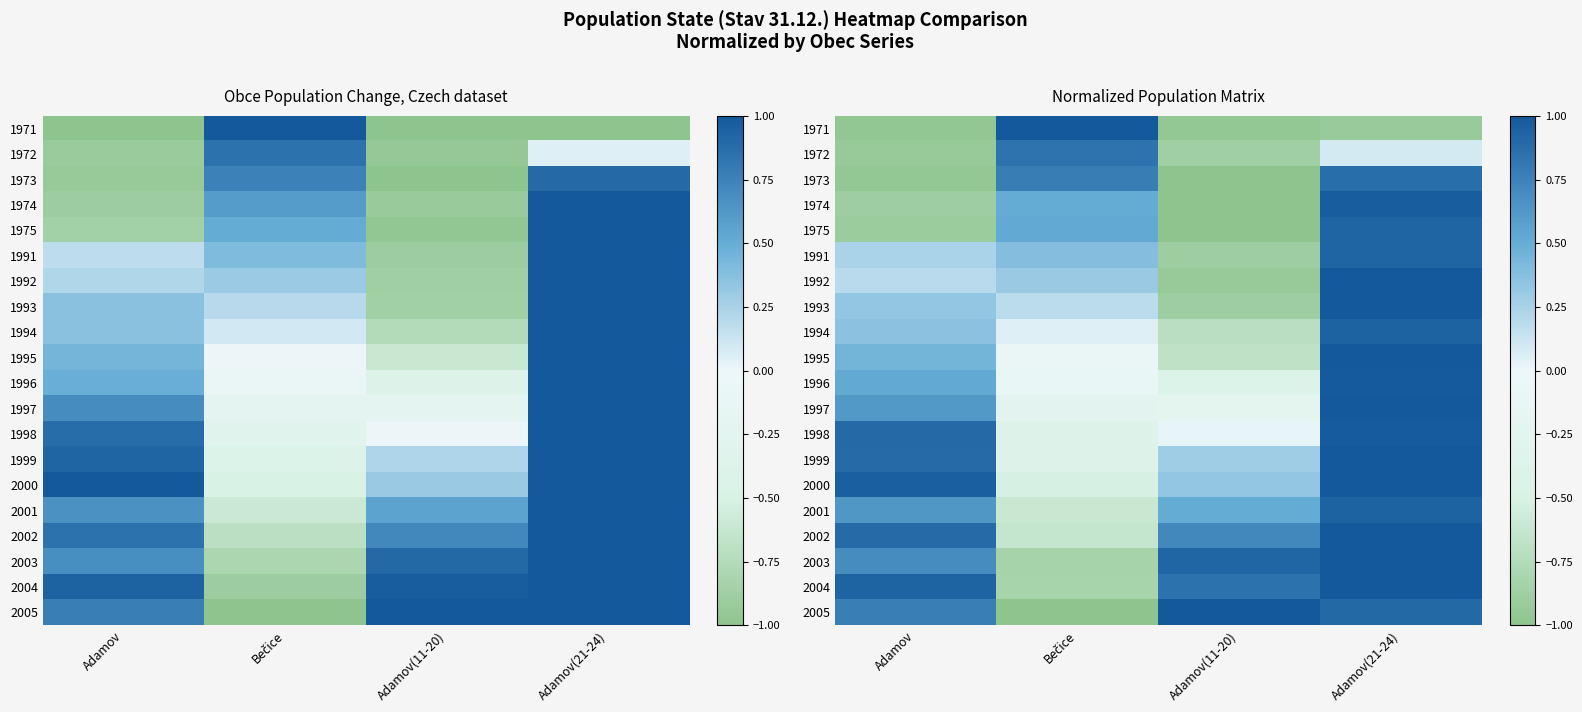

The value of 1972 at Adamov(11-20) is -0.9. True or false?

True